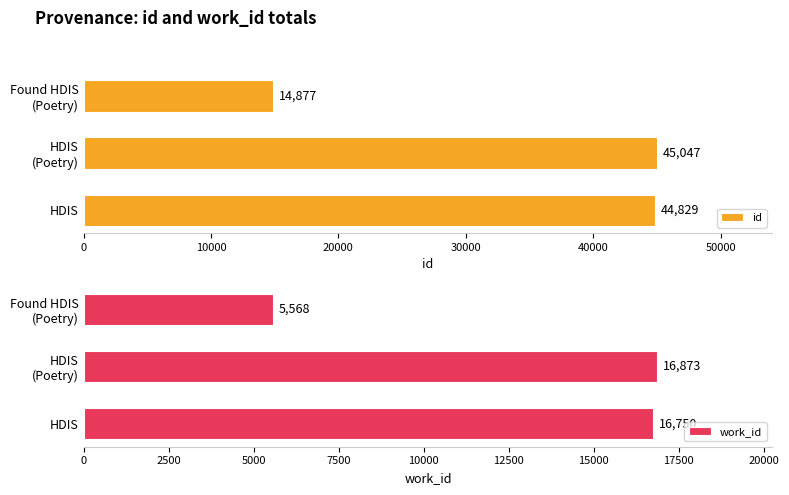

Where is id nearest to the value 29962?

HDIS